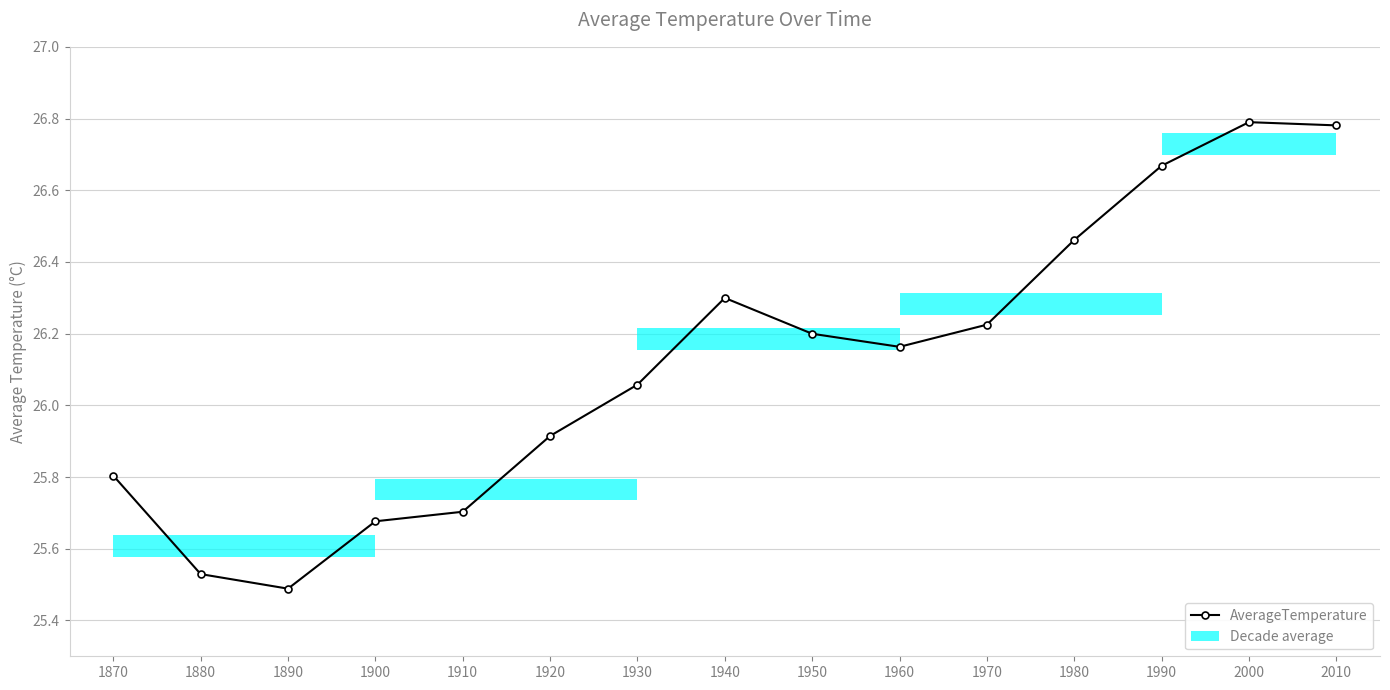

What is the sum of the values at 1920 and 2000?

52.7